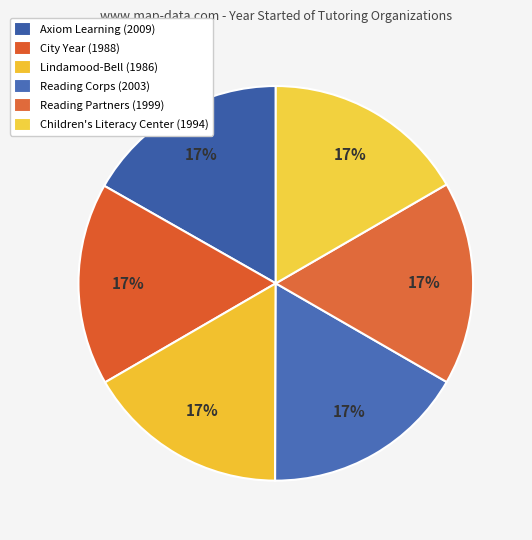

How many slices are in this pie chart?

6